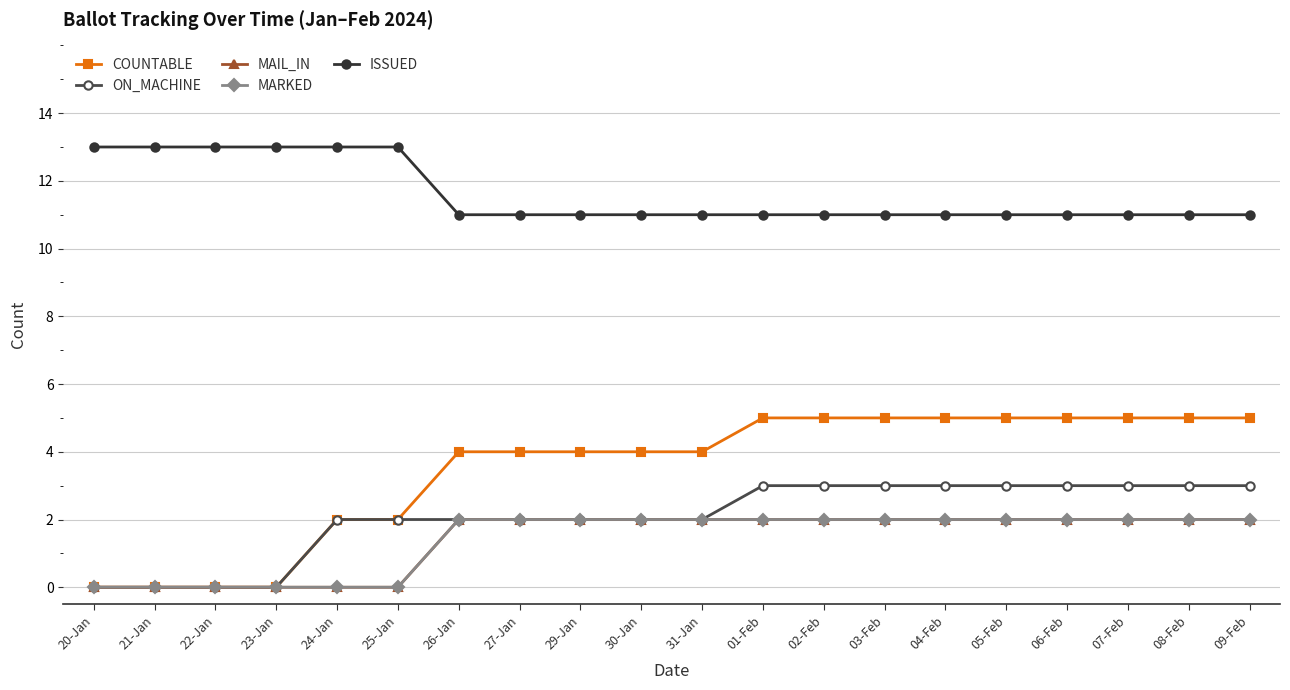

Between 01-Feb and 05-Feb, which series saw the biggest shift?

COUNTABLE